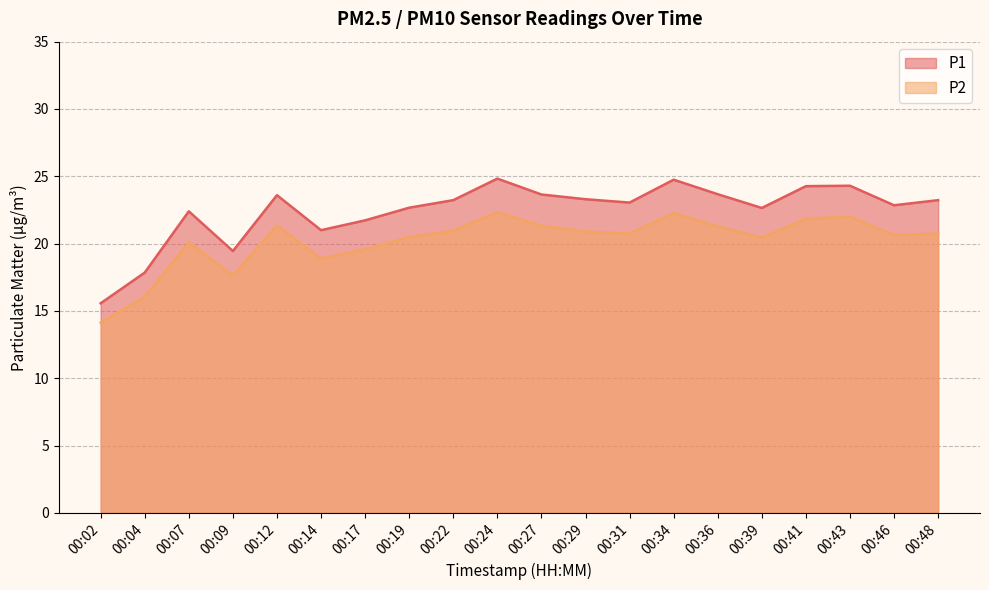

Where is P1 nearest to the value 20?

00:09